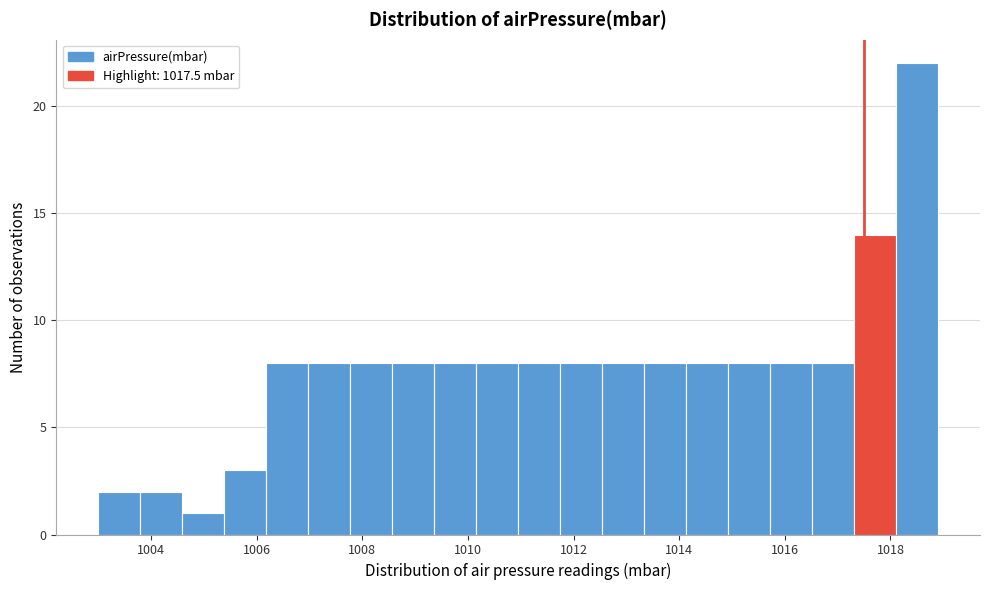

Read against the x-axis, roughly where is the centre of the tallest bar?

1018.6